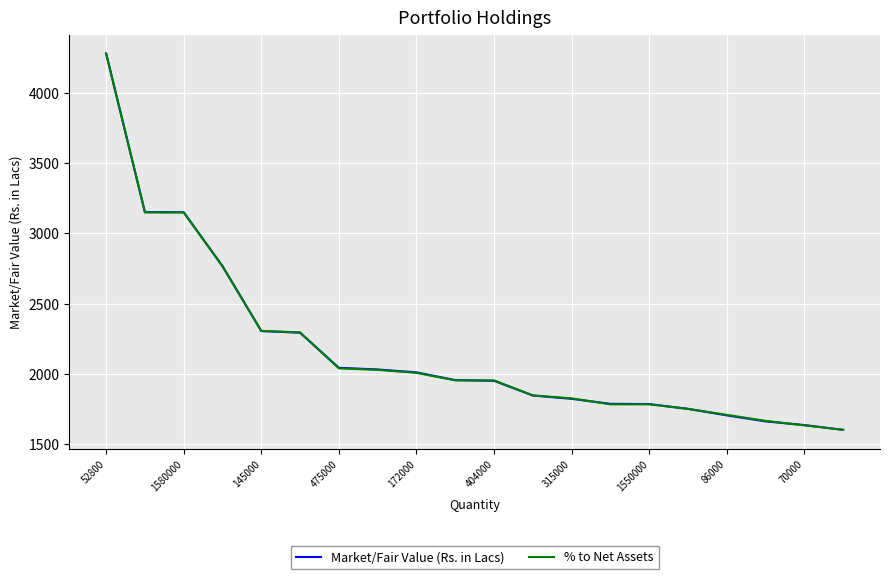

What is the lowest value of the Market/Fair Value (Rs. in Lacs) series?

1601.7